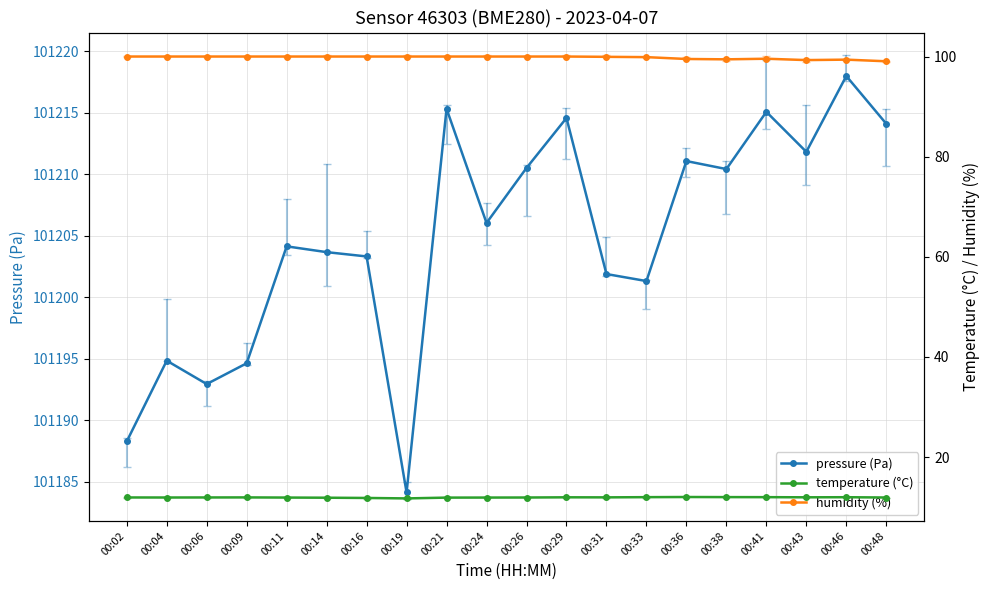

What is the difference between the maximum and minimum values in the humidity (%) series?

1.0